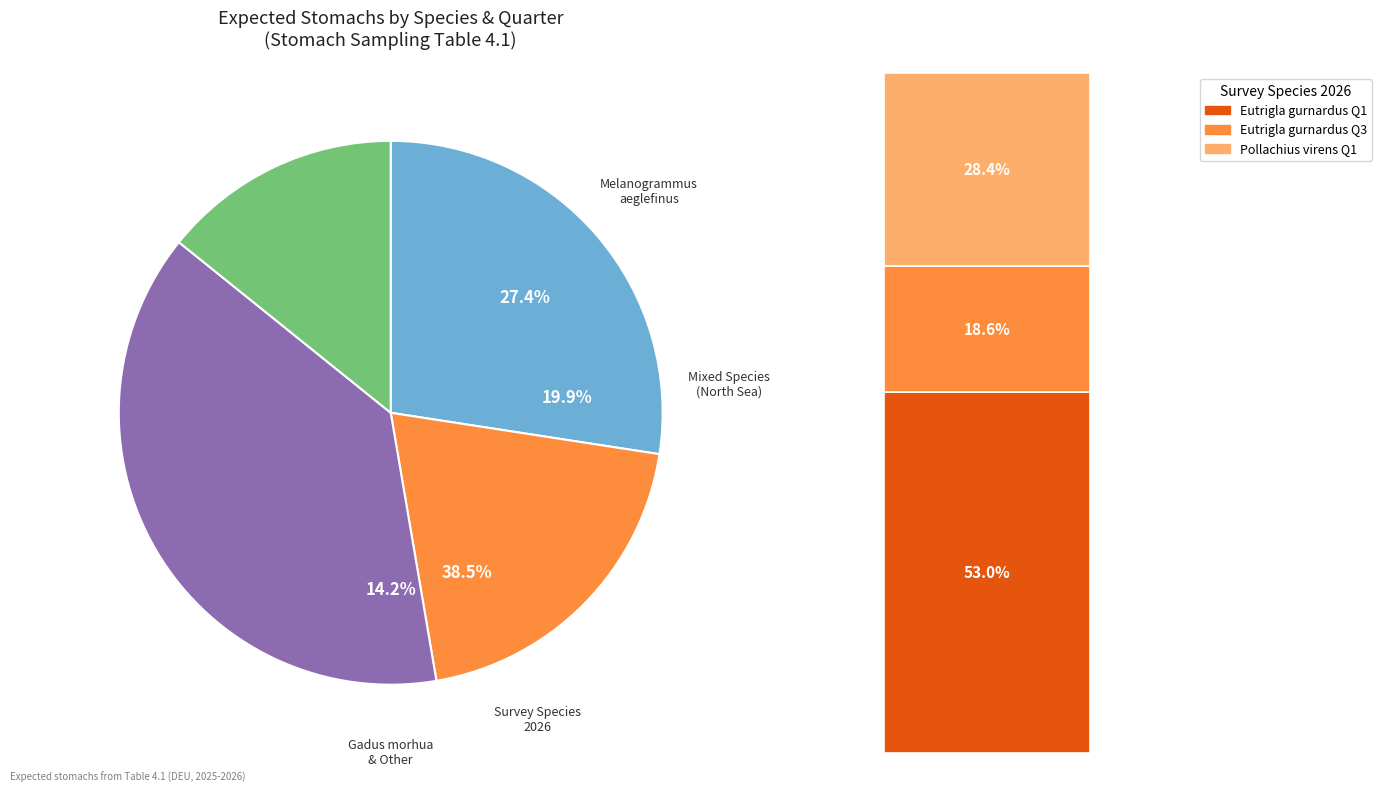

The Pollachius virens Q1 slice represents 11% of the pie. True or false?

True